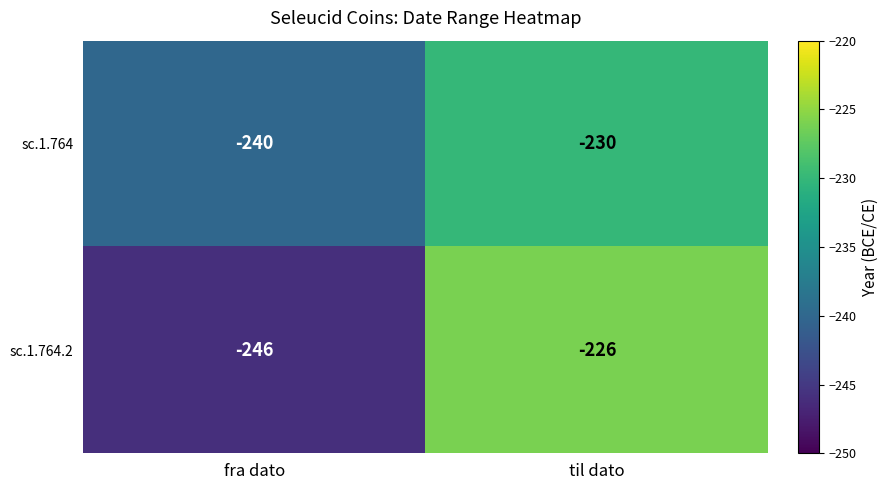

Reading left to right, transcribe all the data shown in this chart.

sc.1.764: -240	-230
sc.1.764.2: -246	-226